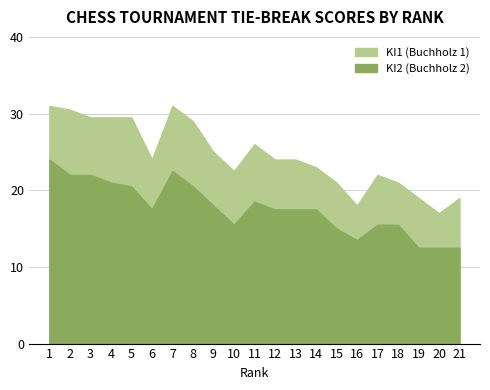

The KI1 (Buchholz 1) series shows 31.0 at 1. True or false?

True